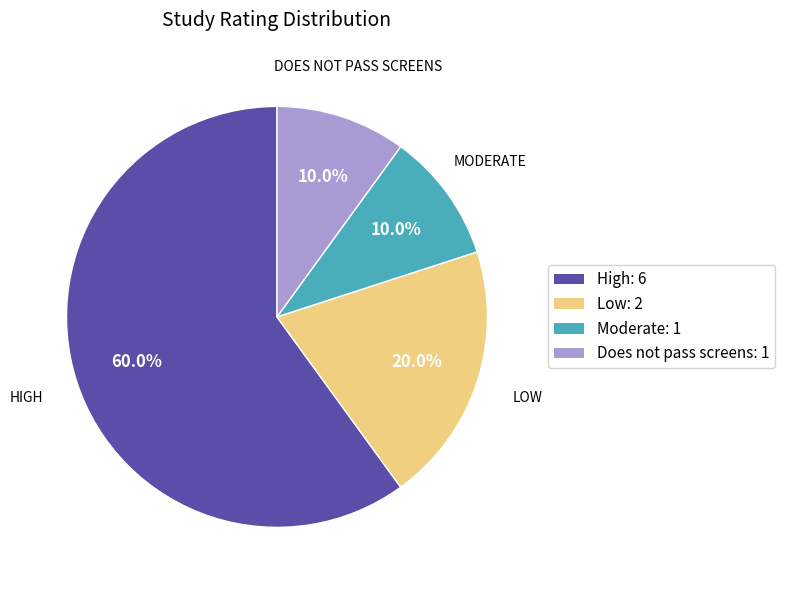

Is Does not pass screens the majority of the pie?

No